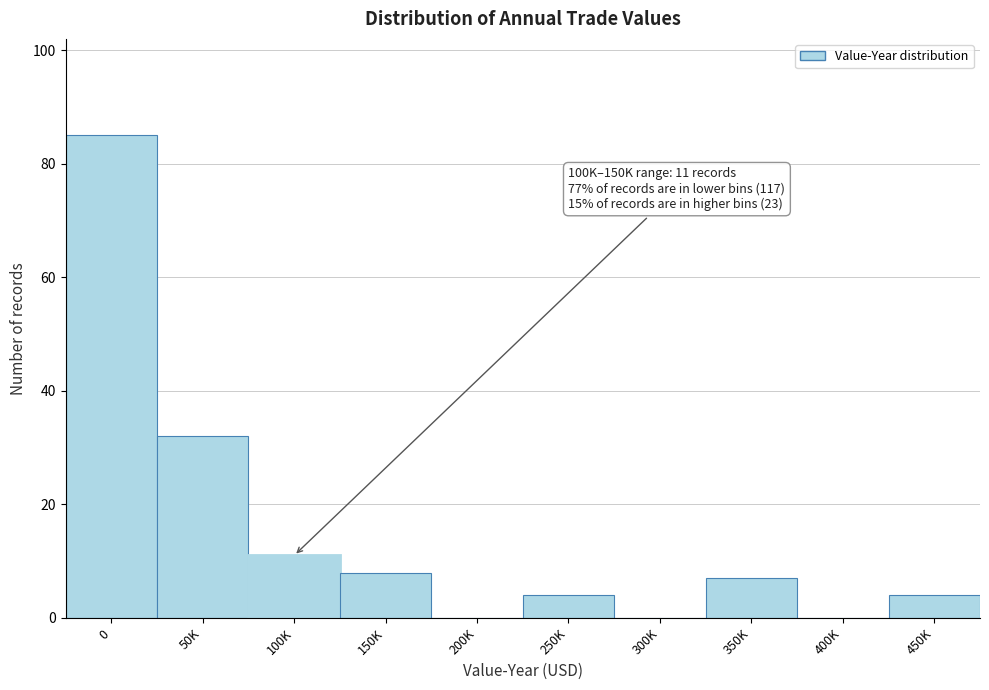

Reading right to left, what are all the values shown in this chart?

450K=4	400K=0	350K=7	300K=0	250K=4	200K=0	150K=8	100K=11	50K=32	0=85